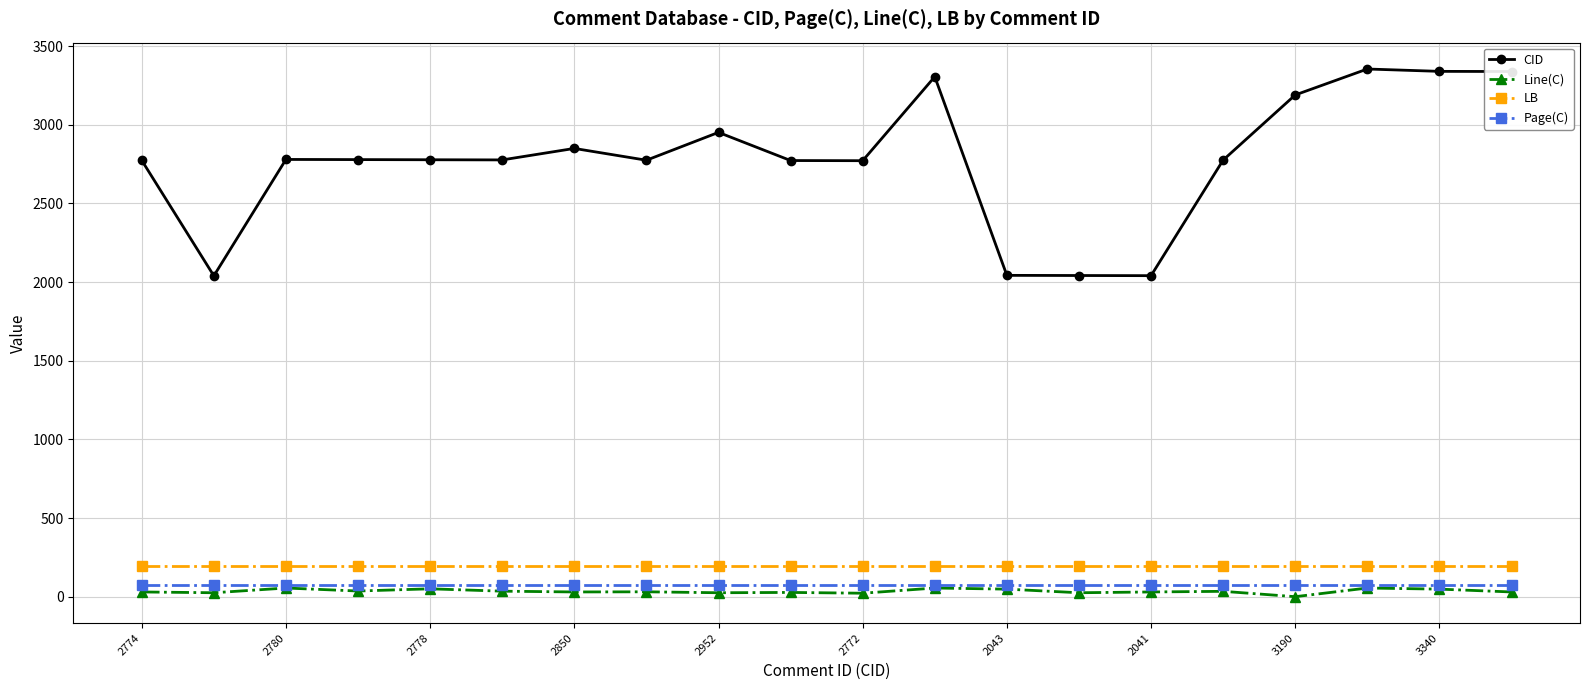

What are all the series names shown in the legend?

CID, Line(C), LB, Page(C)